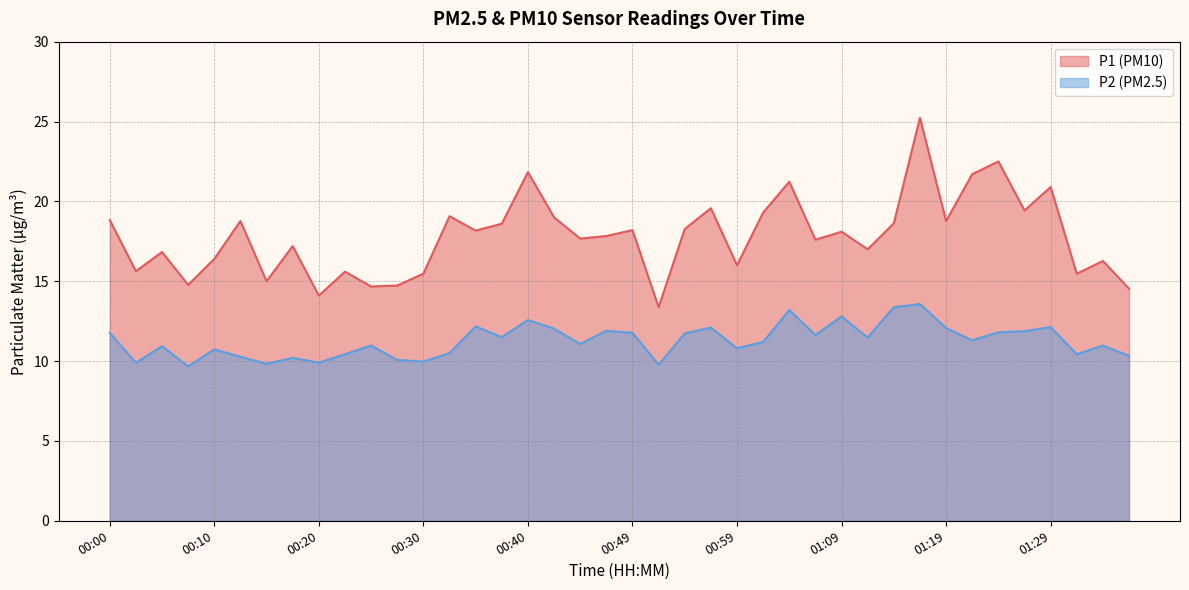

At which category is the sum across all series the highest?

01:16